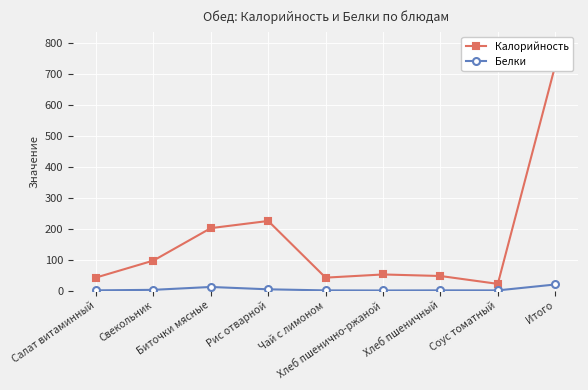

True or false: Калорийность has a value of 47.0 at Хлеб пшеничный.

True